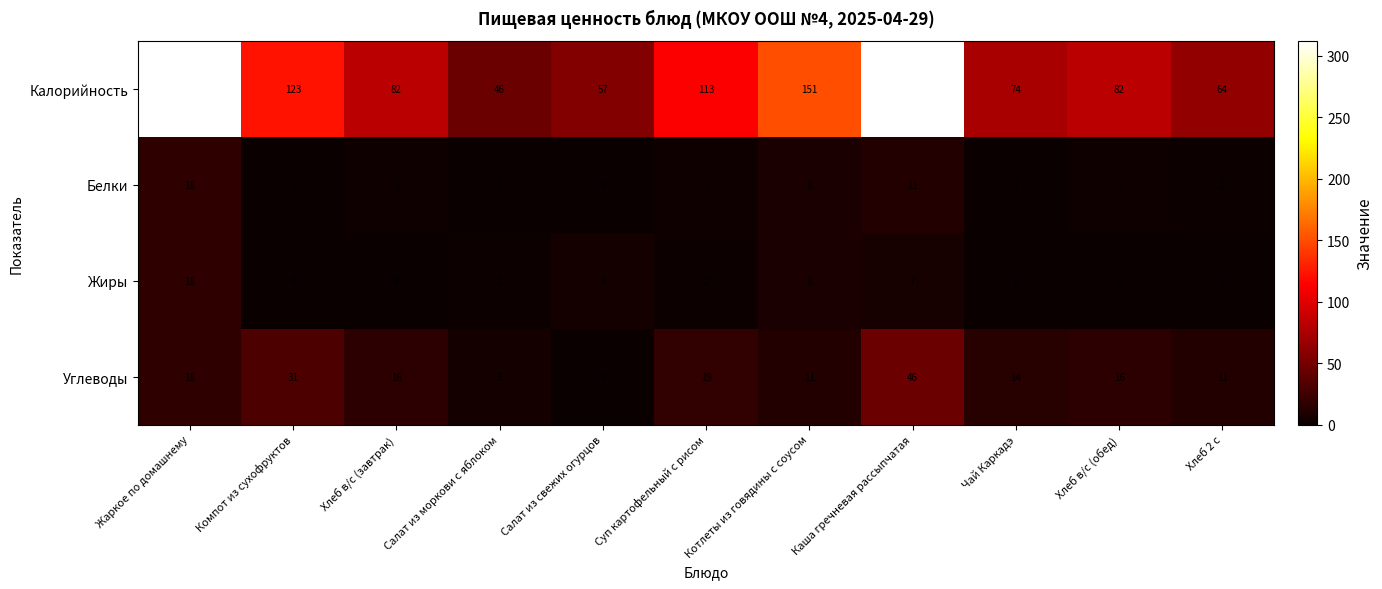

At which label does Жиры reach its peak?

Жаркое по домашнему